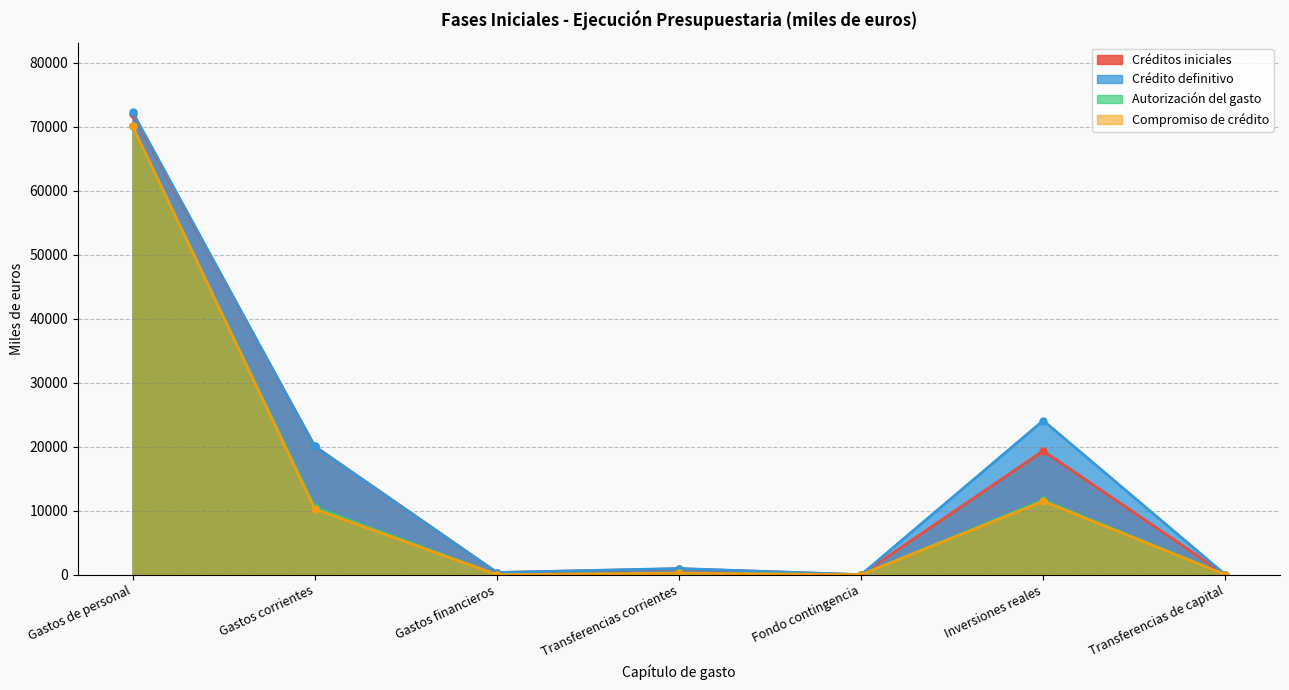

The Créditos iniciales series shows 5868.0 at Inversiones reales. True or false?

False